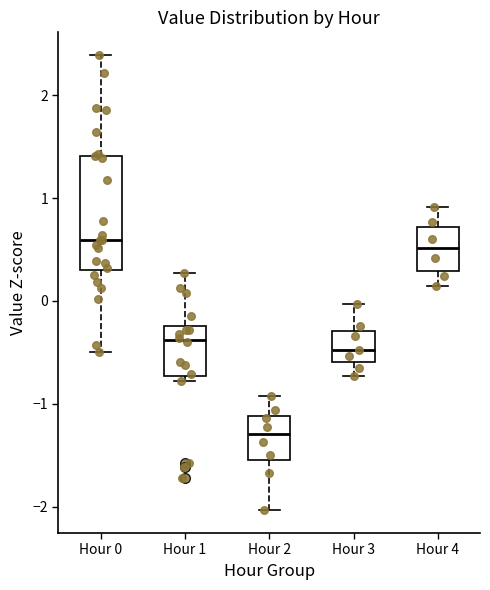

Reading left to right, transcribe this box plot: for each box, give where its median line is, the range the box spans, and where its two whiskers end, as read against the y-axis. The values are not printed on the chart, so give them approximately, as read against the axis.

Hour 0: median 0.6, box 0.3 to 1.4, whiskers -0.5 to 2.4
Hour 1: median -0.4, box -0.7 to -0.2, whiskers -0.8 to 0.3
Hour 2: median -1.3, box -1.5 to -1.1, whiskers -2.0 to -0.9
Hour 3: median -0.5, box -0.6 to -0.3, whiskers -0.7 to 0.0
Hour 4: median 0.5, box 0.3 to 0.7, whiskers 0.1 to 0.9